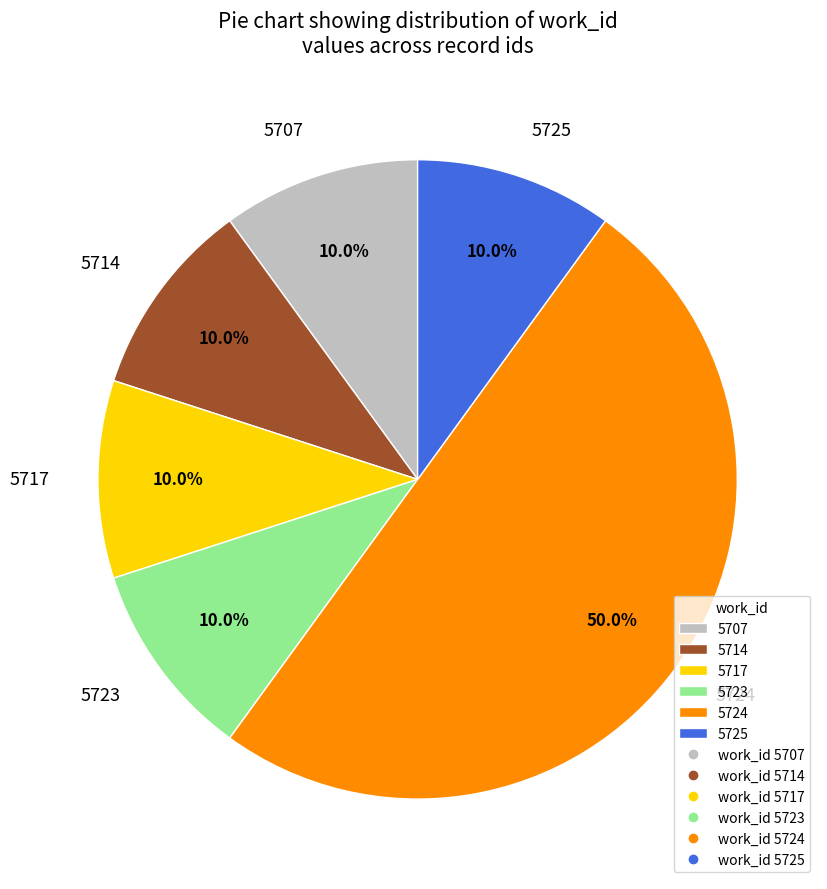

How many slices are in this pie chart?

6